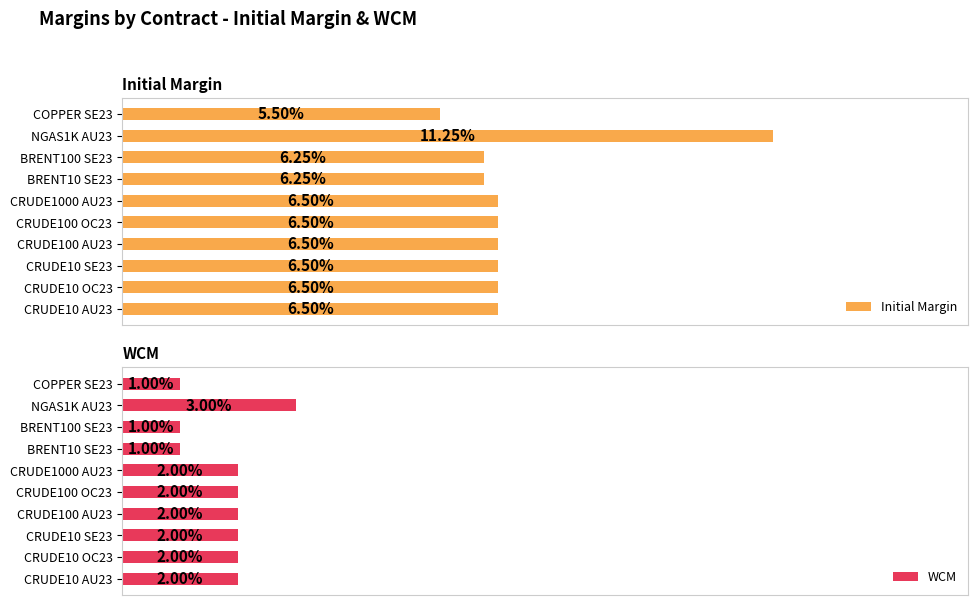

How many groups of bars are there?

10